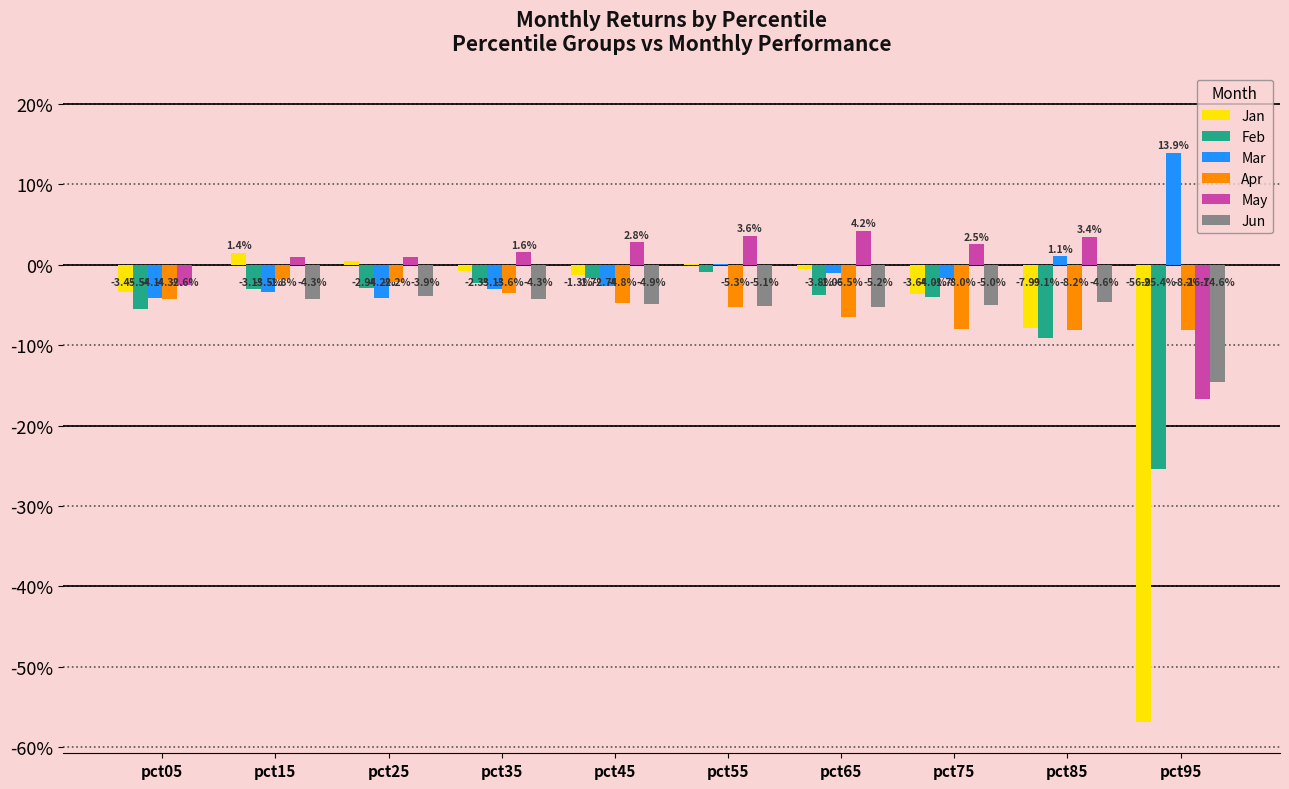

What are all the series names shown in the legend?

Jan, Feb, Mar, Apr, May, Jun